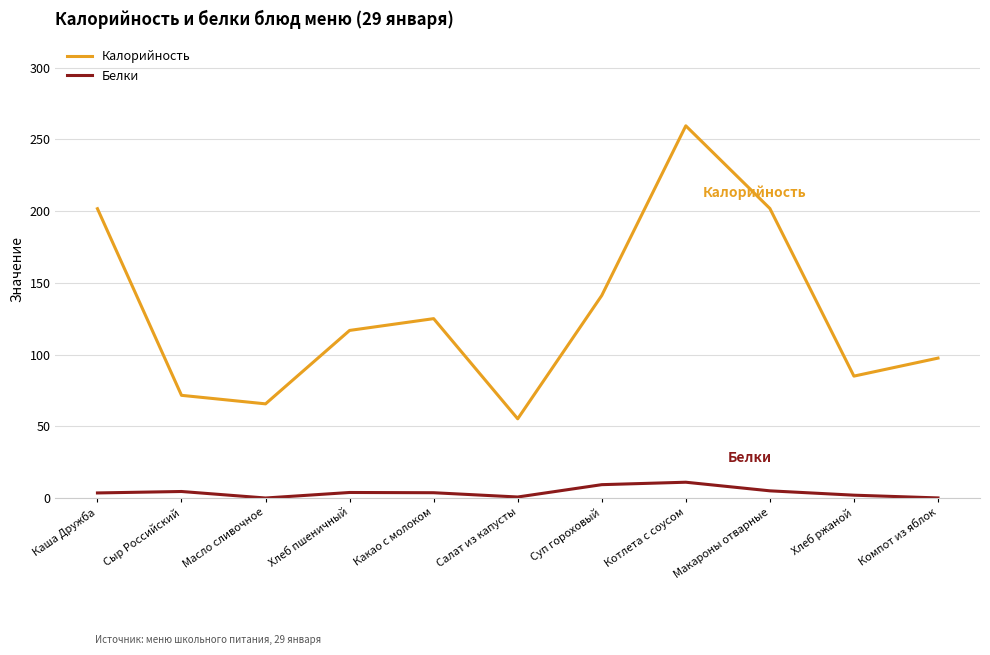

What is the maximum value shown in the chart?

259.5